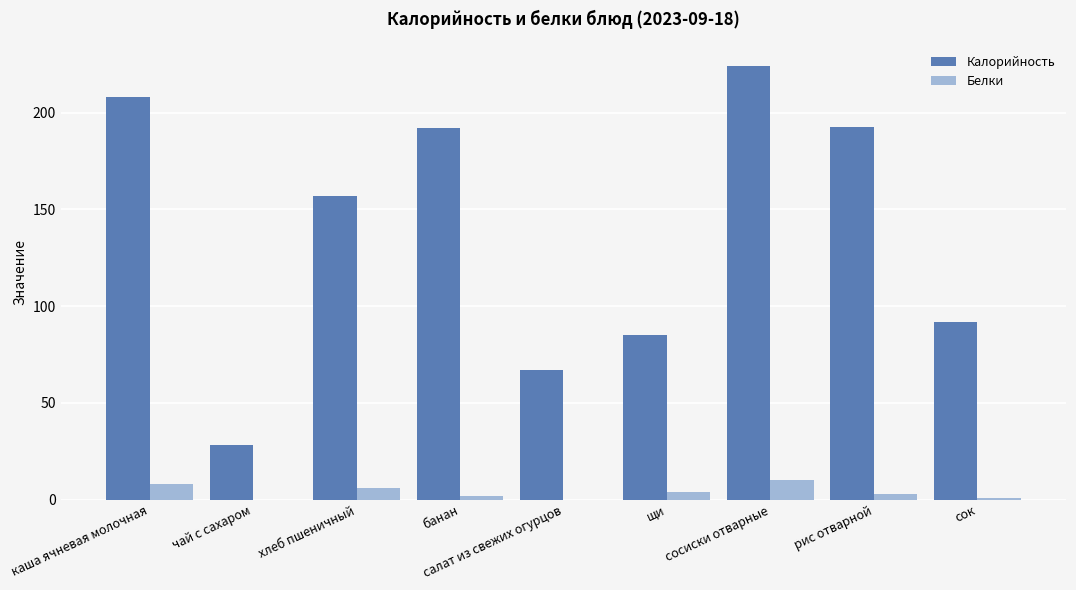

Between каша ячневая молочная and салат из свежих огурцов, which series saw the biggest shift?

Калорийность